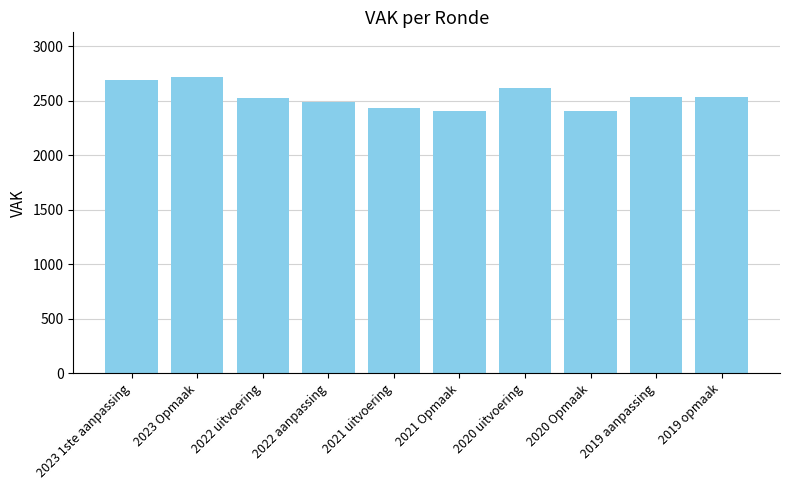

What is the difference between the second highest and second lowest values?

280